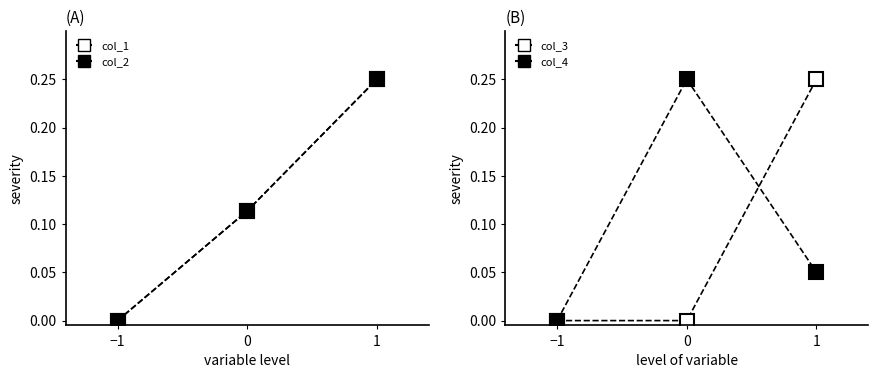

Is it true that col_4 equals 0.1 at 1?

False